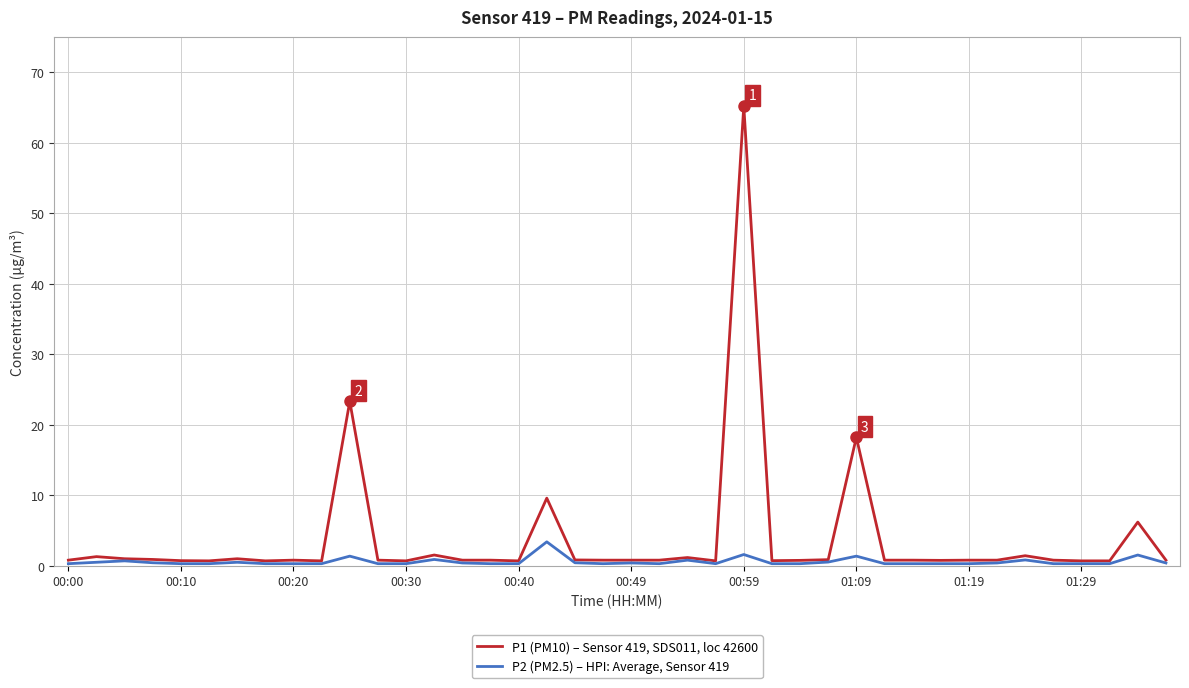

Which series has the largest range (max minus min)?

P1 (PM10) – Sensor 419, SDS011, loc 42600